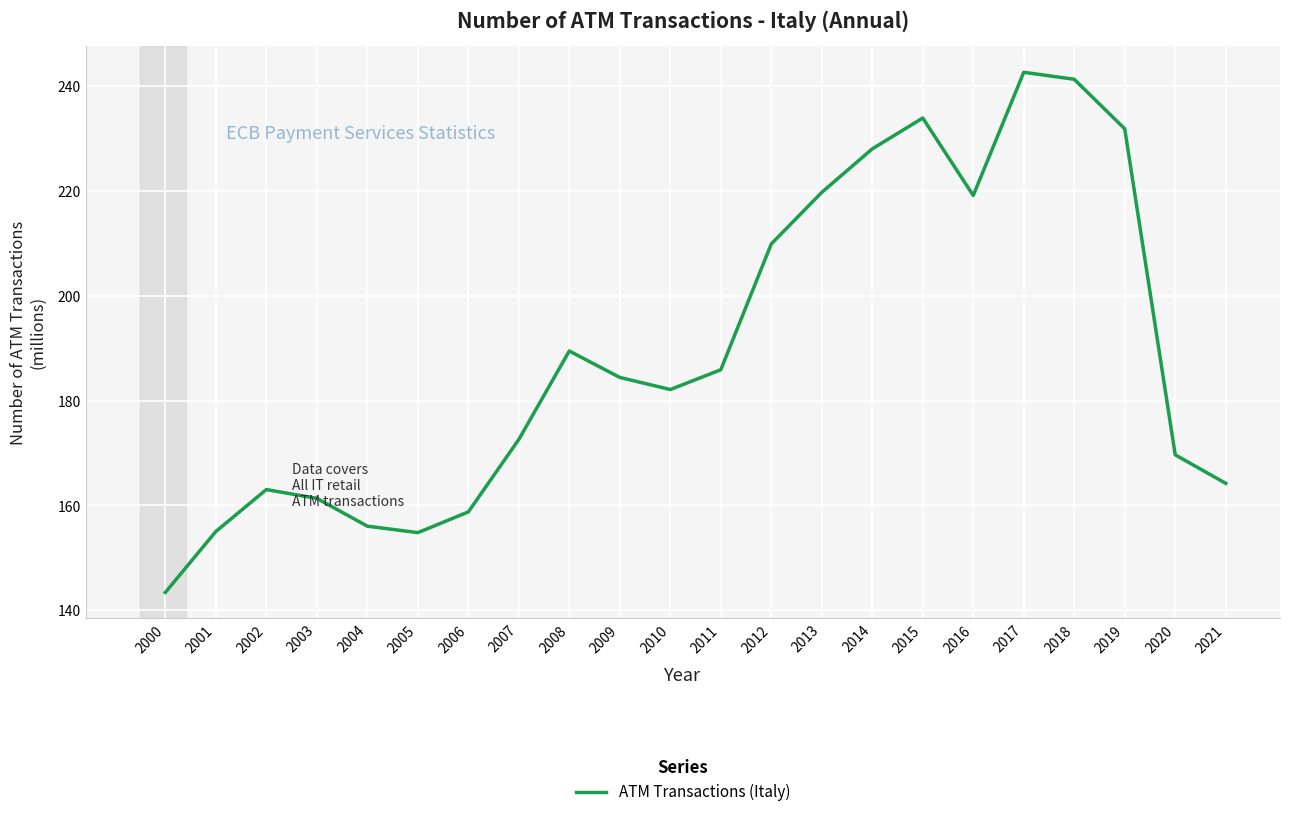

What is the change in value from 2002 to 2015?

+70.9